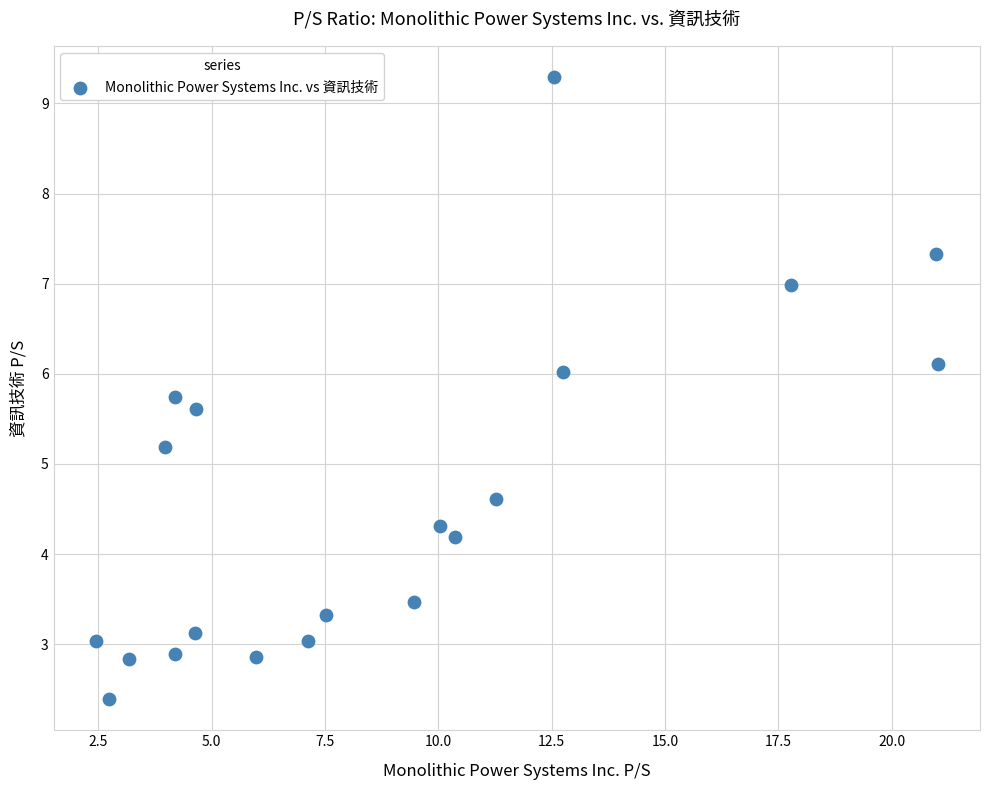

What Y value in the scatter plot is closest to 5?

5.2